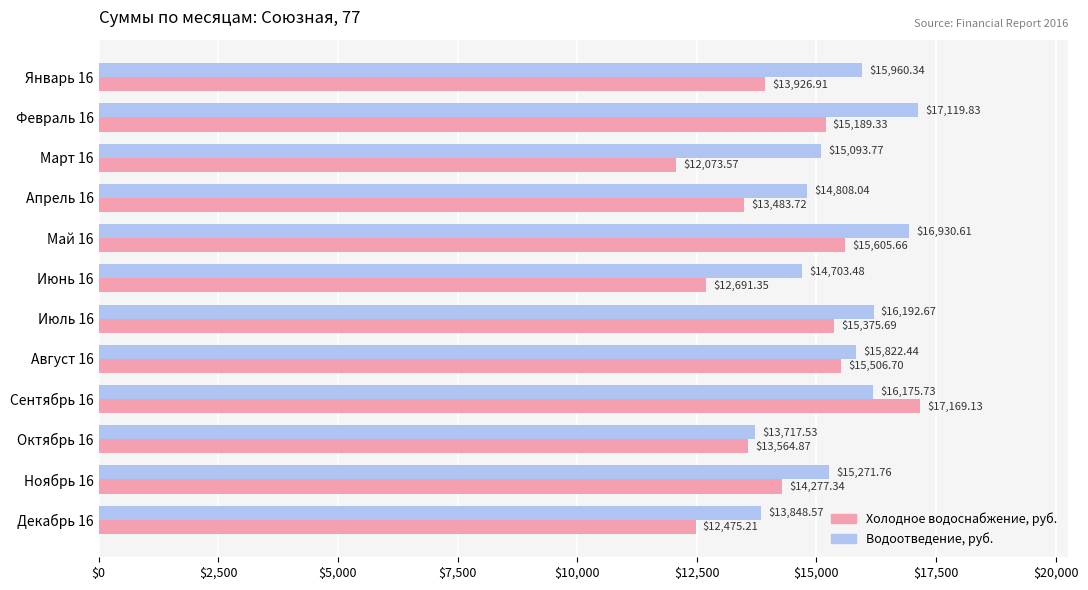

How many values in the Водоотведение, руб. series exceed 15822?

6